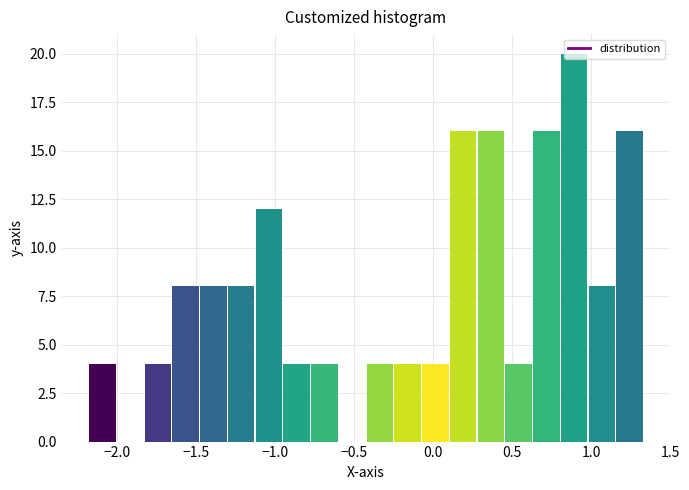

Around what value on the x-axis is the tallest bar? Give the approximate position of its centre, as read against the axis.

0.90